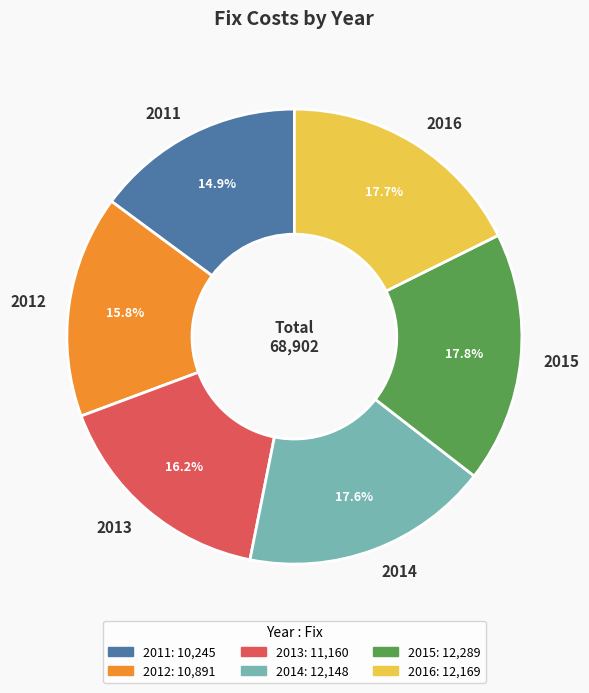

Is 2014 the majority of the pie?

No